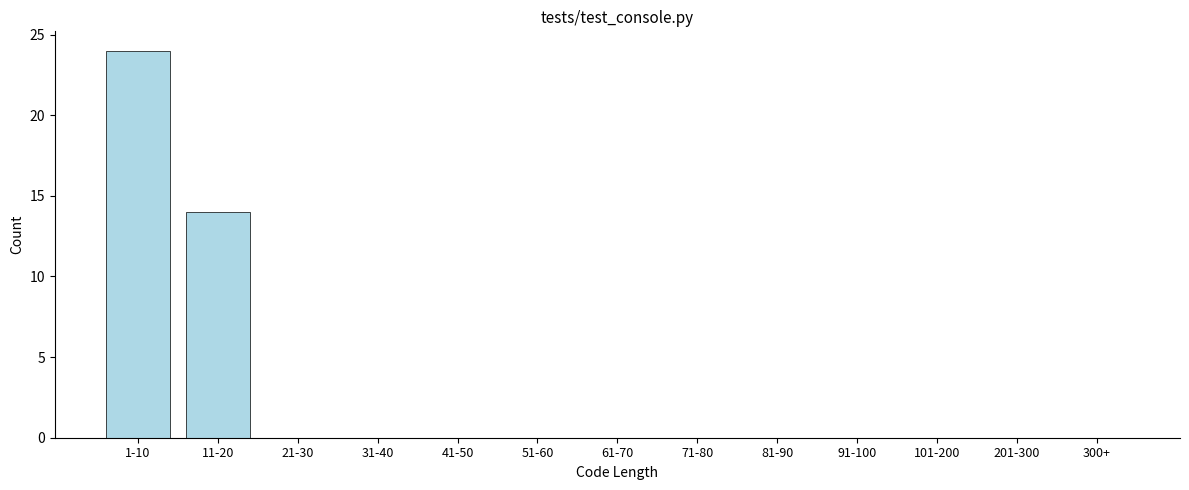

Reading left to right, list all the values displayed in this chart.

1-10=24	11-20=14	21-30=0	31-40=0	41-50=0	51-60=0	61-70=0	71-80=0	81-90=0	91-100=0	101-200=0	201-300=0	300+=0